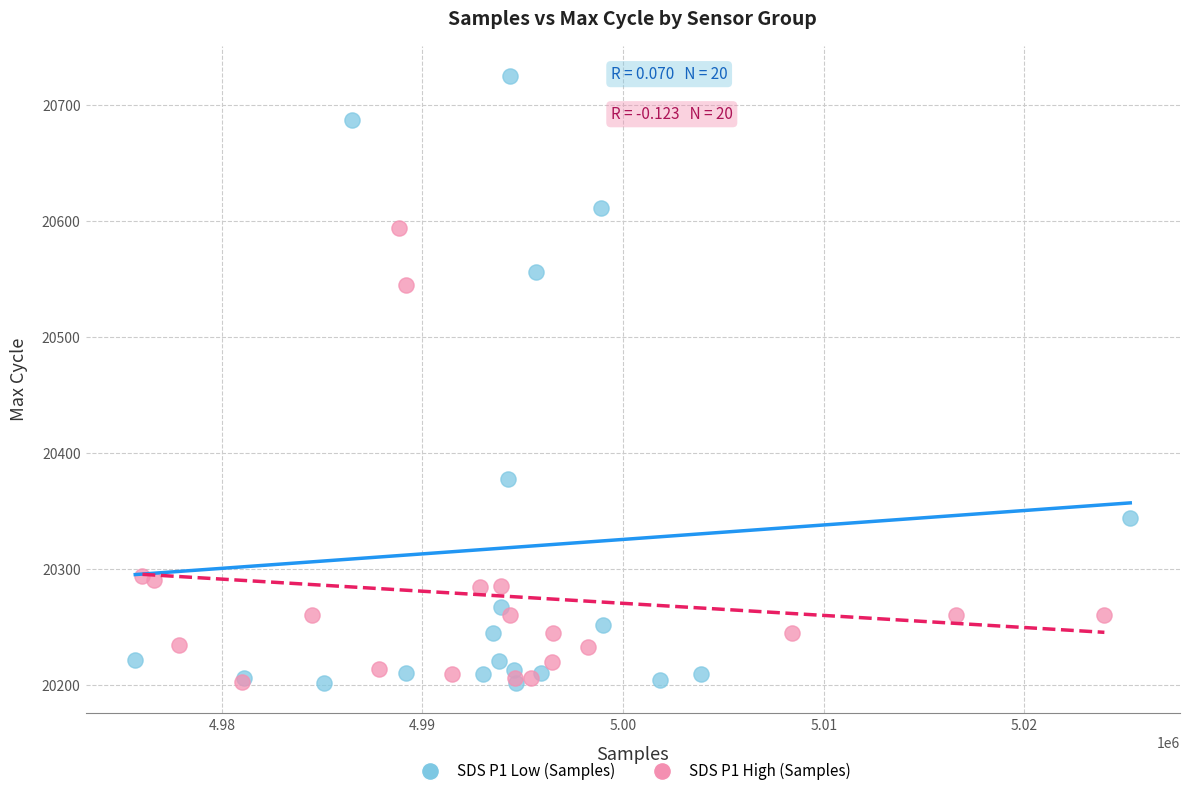

Which series has the largest Y range (max minus min)?

SDS P1 Low (Samples)